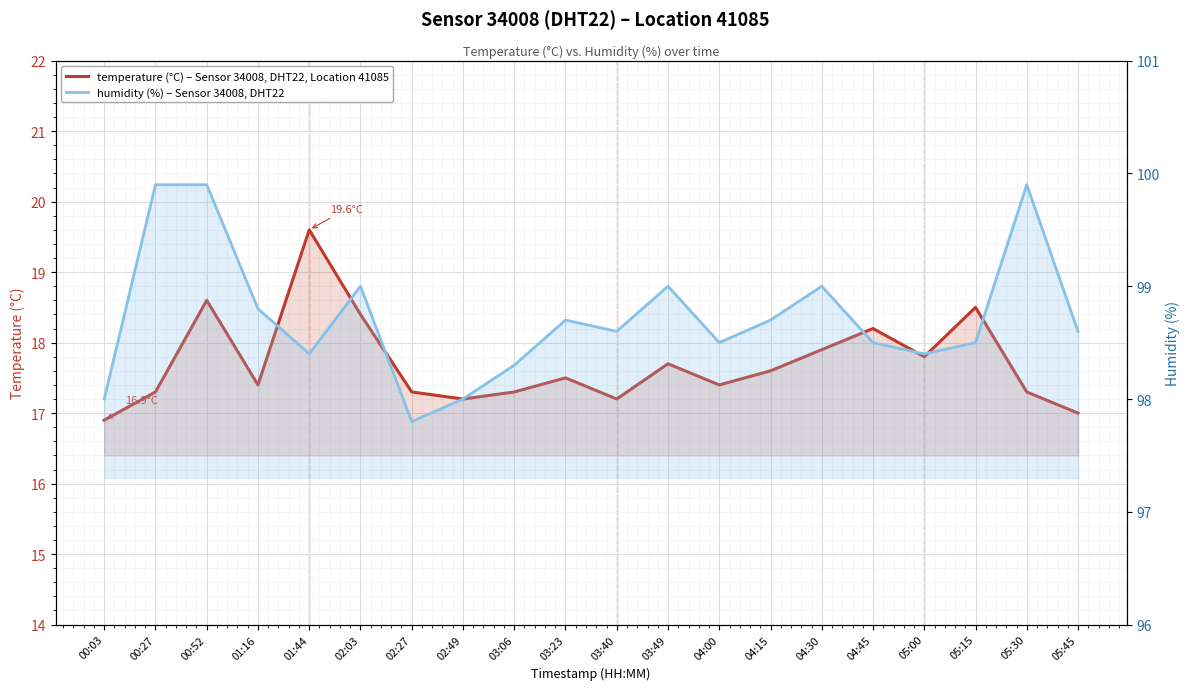

What is the sum of the temperature values at 02:03 and 00:03?

35.3